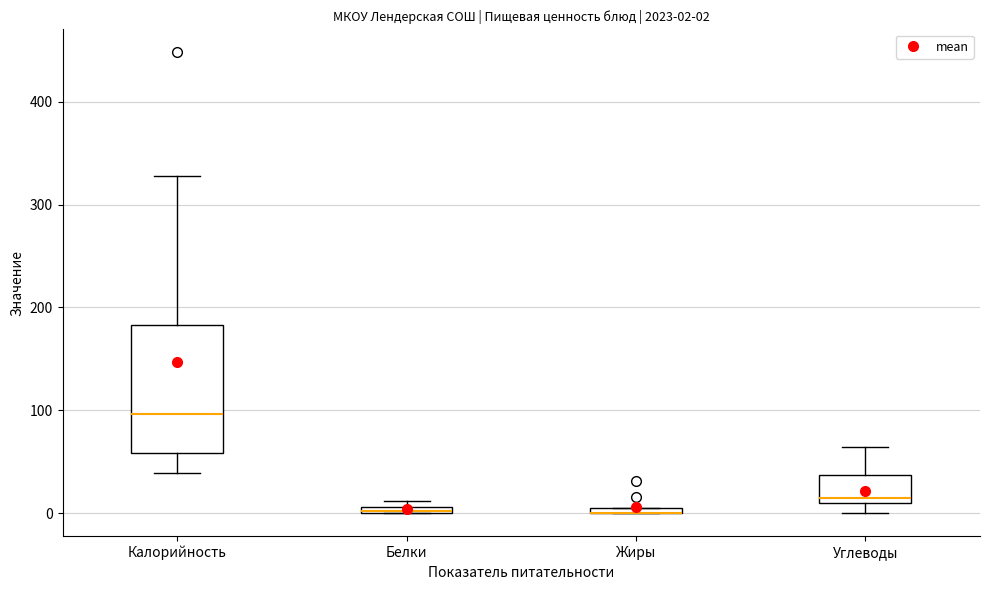

Which box is the tallest, from its lower edge to its upper edge?

Калорийность